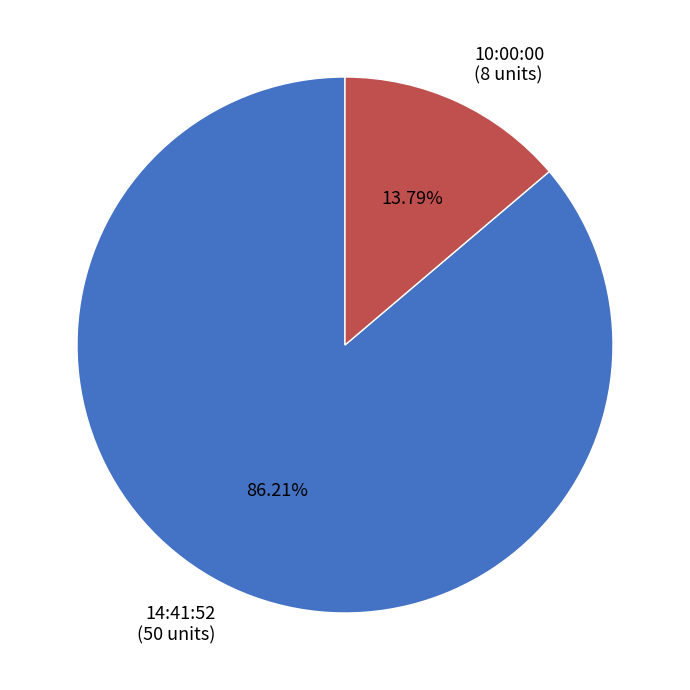

What is the smallest slice in the pie chart?

10:00:00